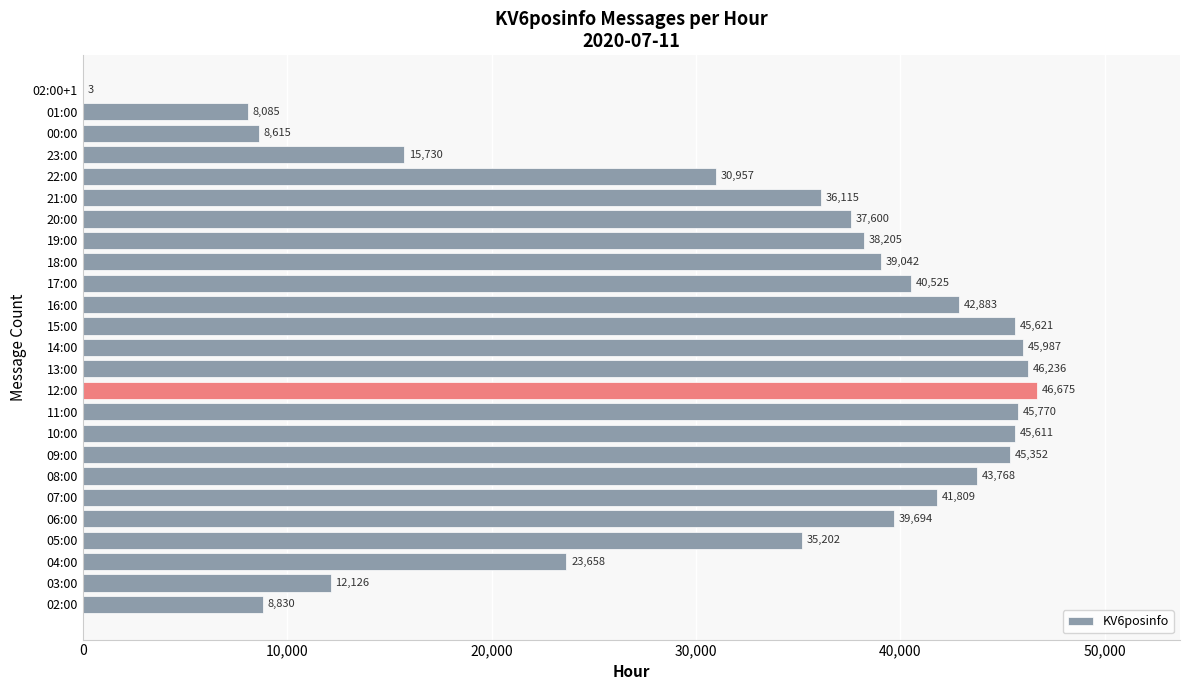

How many data points does each series have?

25